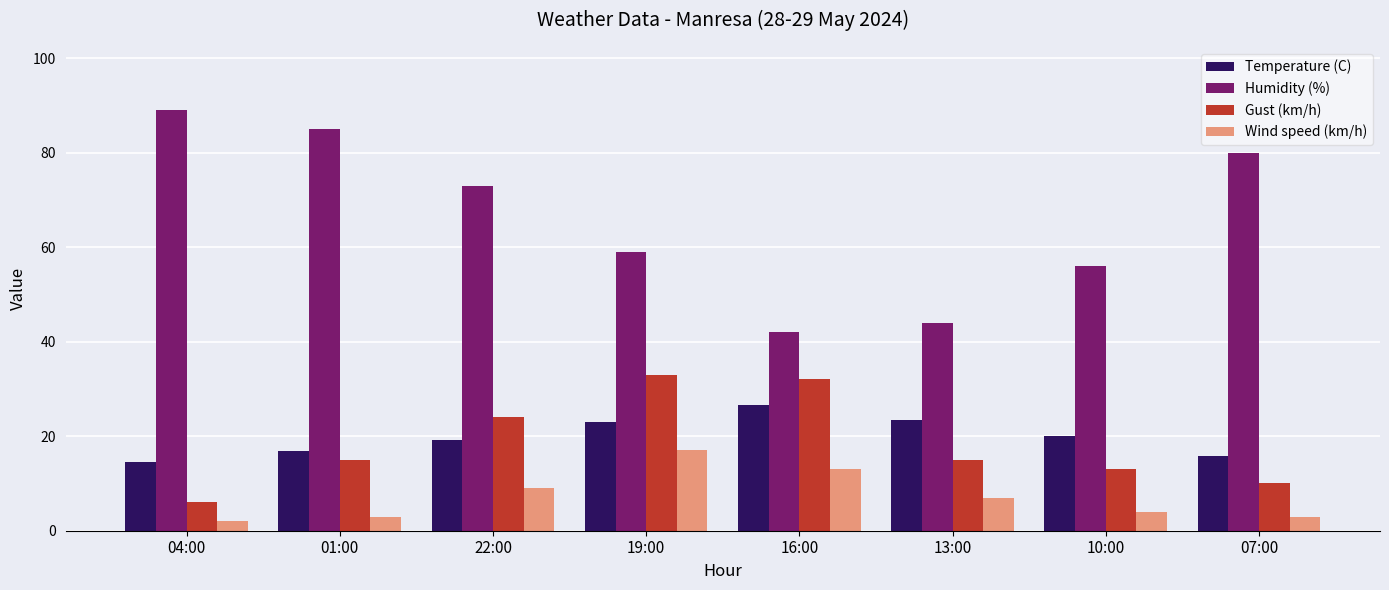

How many groups of bars are there?

8